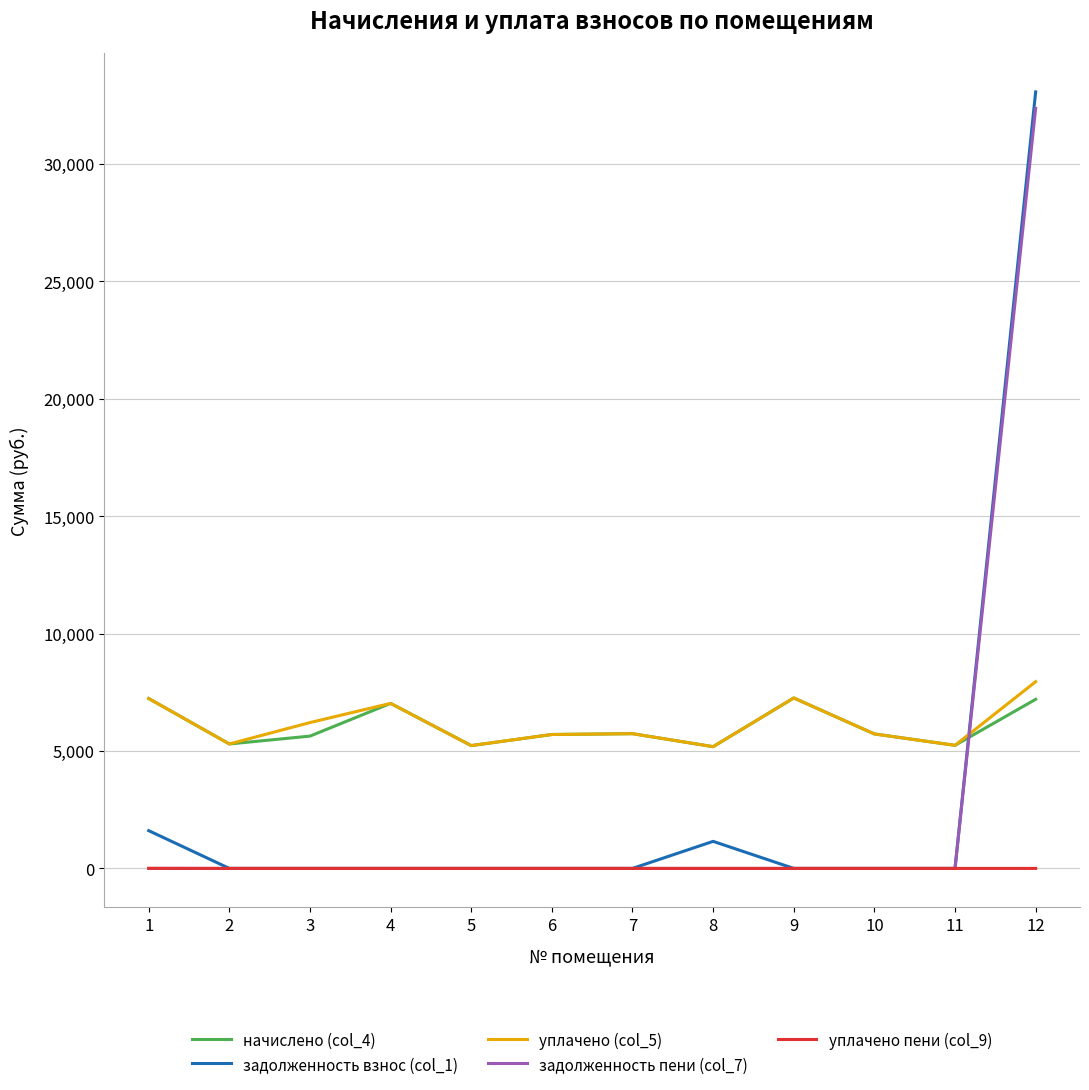

True or false: уплачено (col_5) and уплачено пени (col_9) intersect in this chart.

False